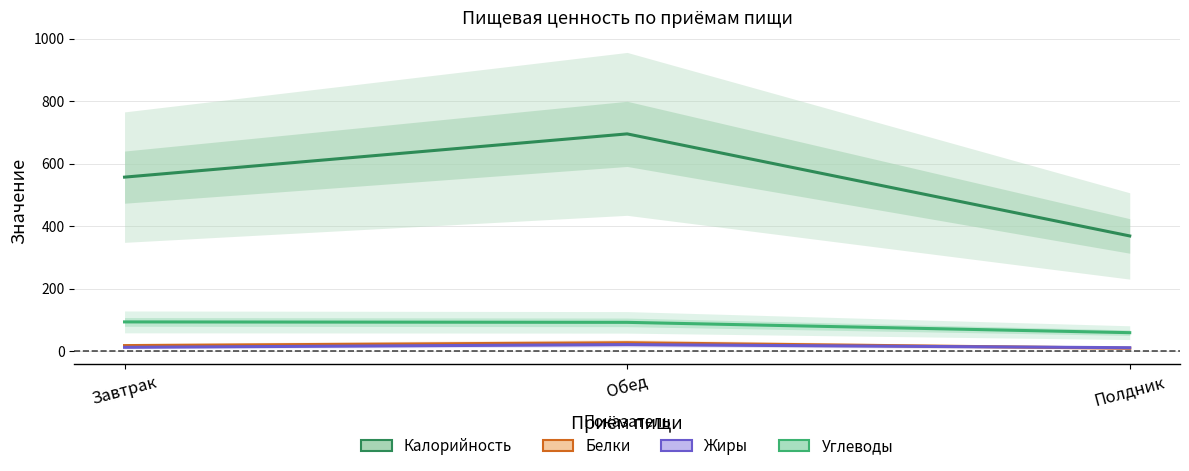

What is the sum of the Жиры values at Полдник and Обед?

31.5